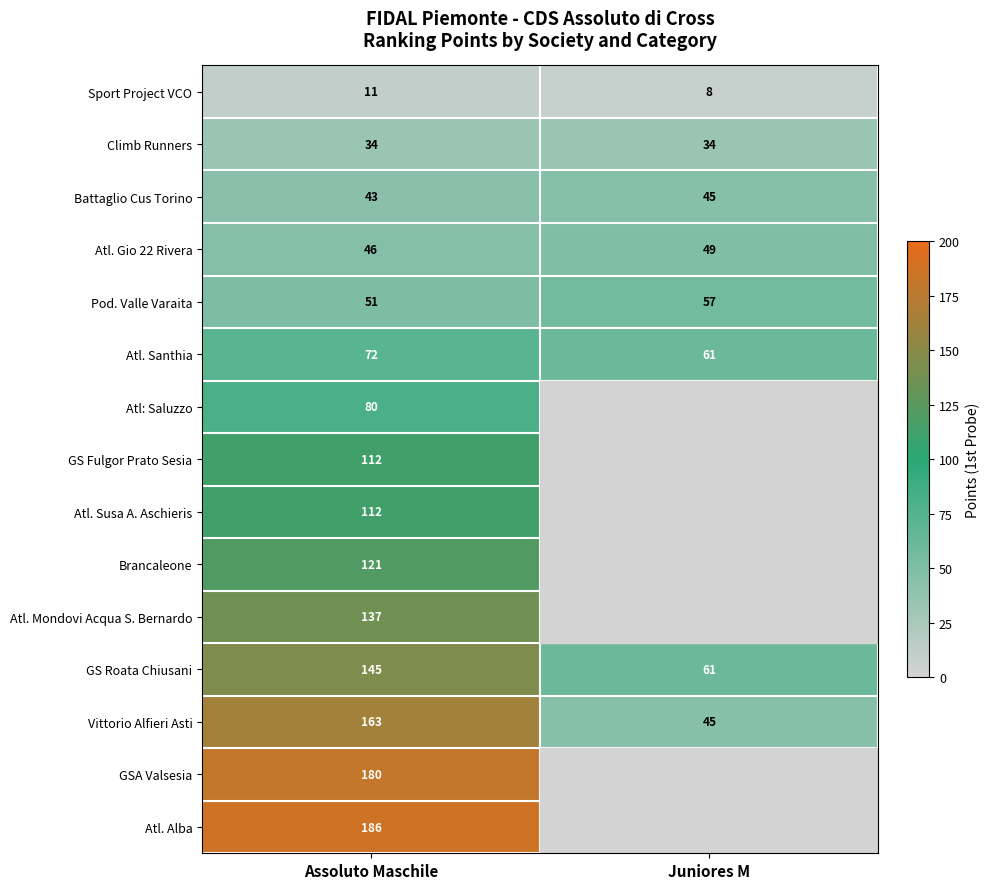

At which category is the sum across all series the highest?

Assoluto Maschile